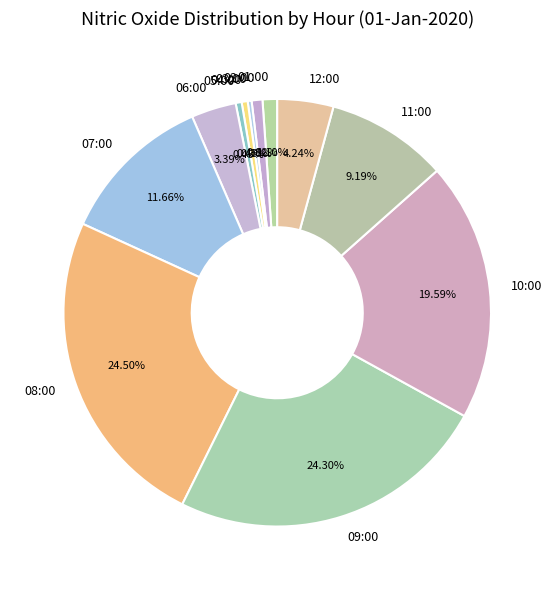

Does 01:00 represent more than half of the total?

No